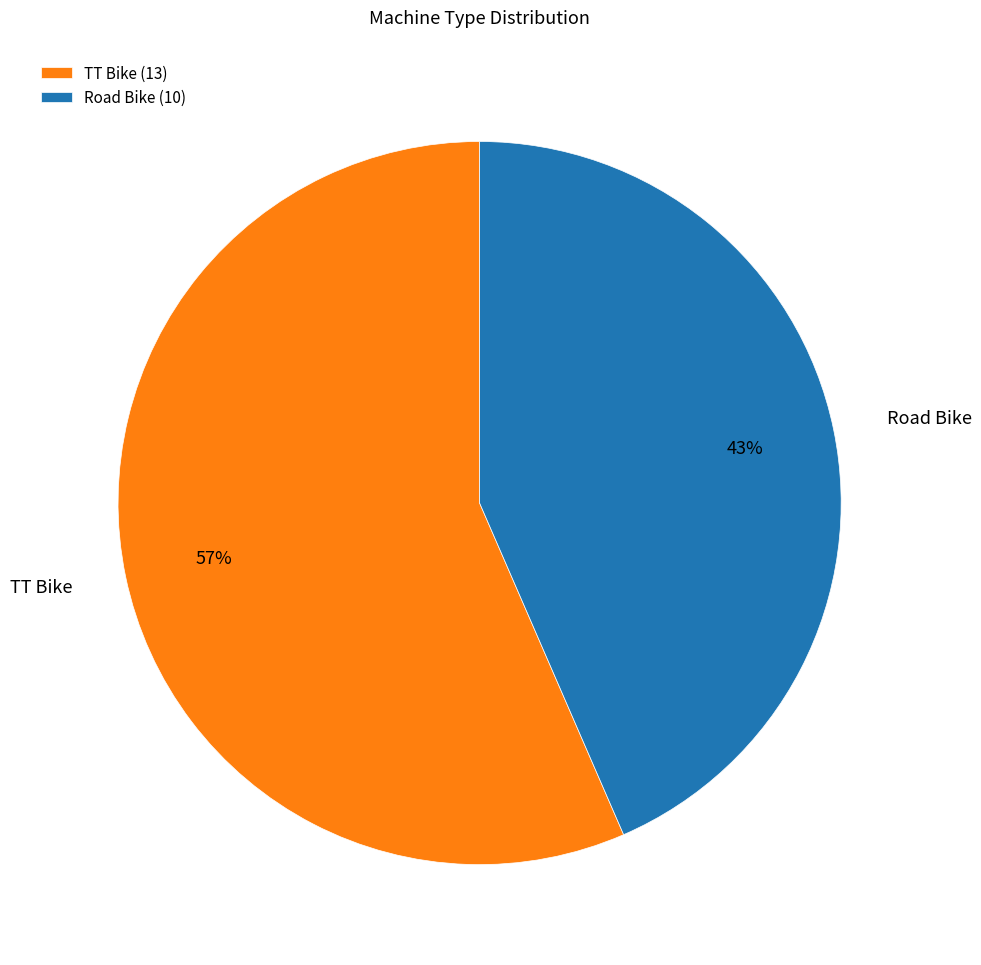

To the nearest percent, what is the combined percentage of Road Bike and TT Bike?

100%